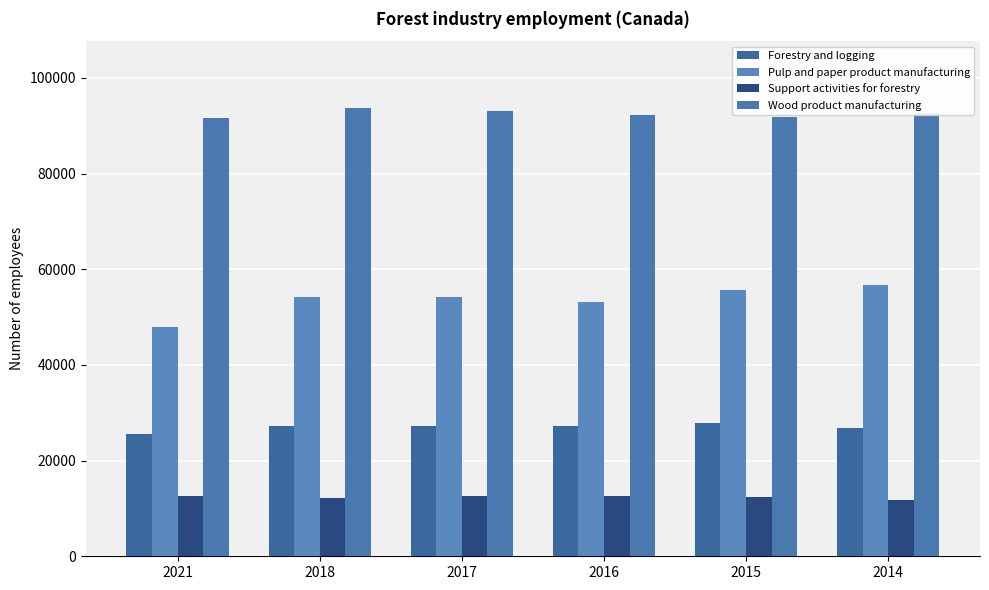

Reading left to right, transcribe all the data shown in this chart.

Forestry and logging: 25621	27174	27129	27308	27813	26765
Pulp and paper product manufacturing: 47903	54121	54108	53178	55642	56800
Support activities for forestry: 12533	12218	12520	12551	12295	11820
Wood product manufacturing: 91636	93631	93081	92281	91781	92638